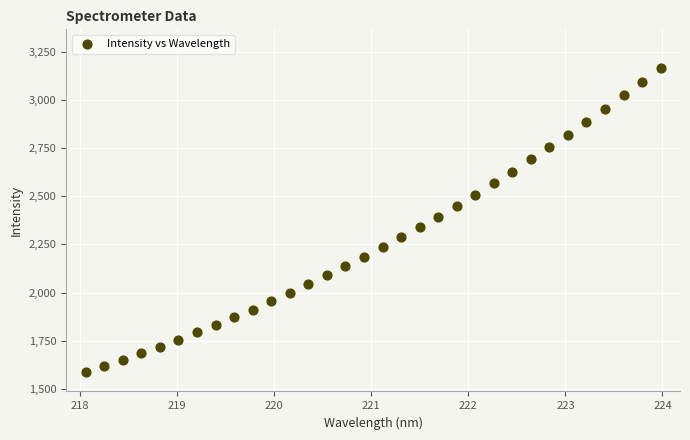

What is the range of Y values (max minus min)?

1576.8